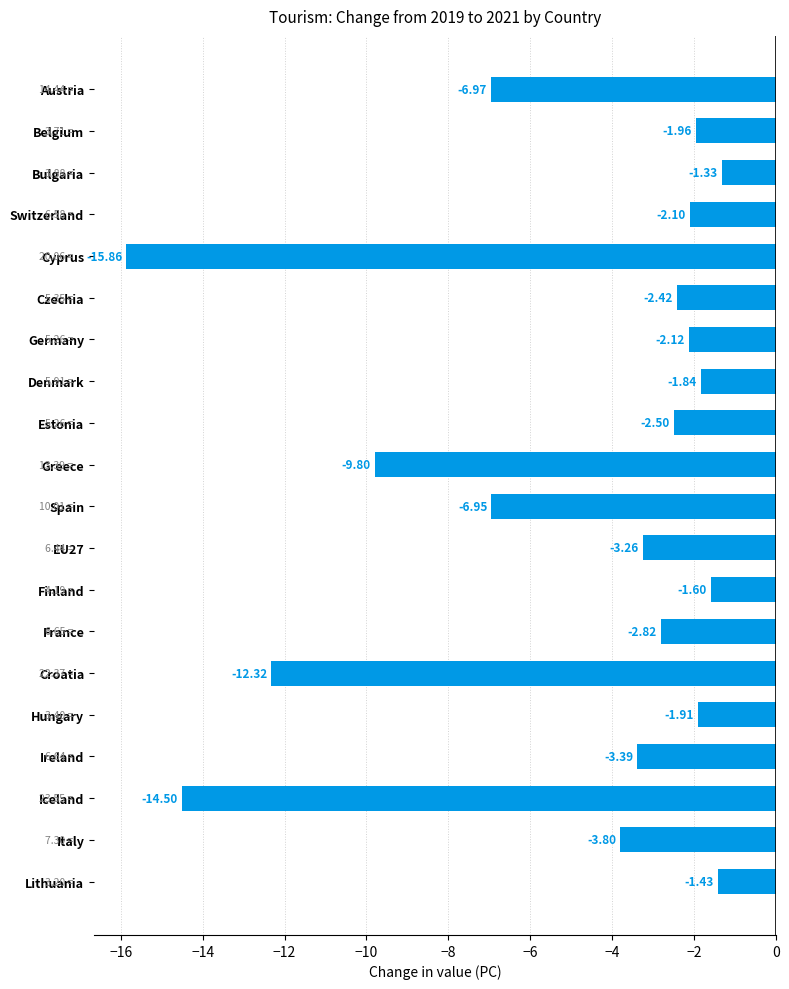

What is the label of the 7th bar from the bottom?

France